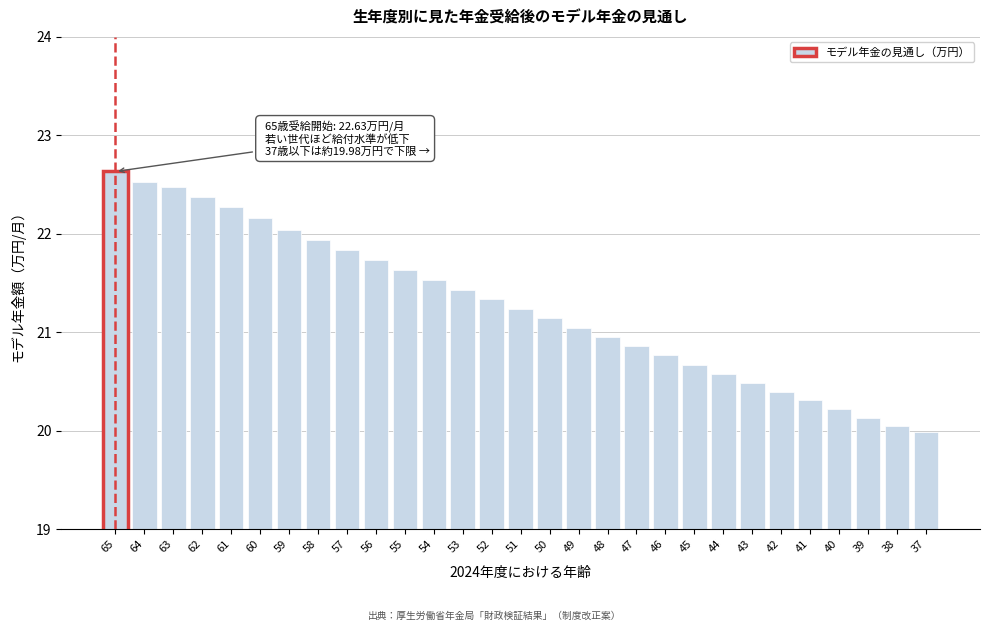

Reading left to right, transcribe all the data shown in this chart.

65=22.6	64=22.5	63=22.5	62=22.4	61=22.3	60=22.2	59=22.0	58=21.9	57=21.8	56=21.7	55=21.6	54=21.5	53=21.4	52=21.3	51=21.2	50=21.1	49=21.0	48=21.0	47=20.9	46=20.8	45=20.7	44=20.6	43=20.5	42=20.4	41=20.3	40=20.2	39=20.1	38=20.0	37=20.0